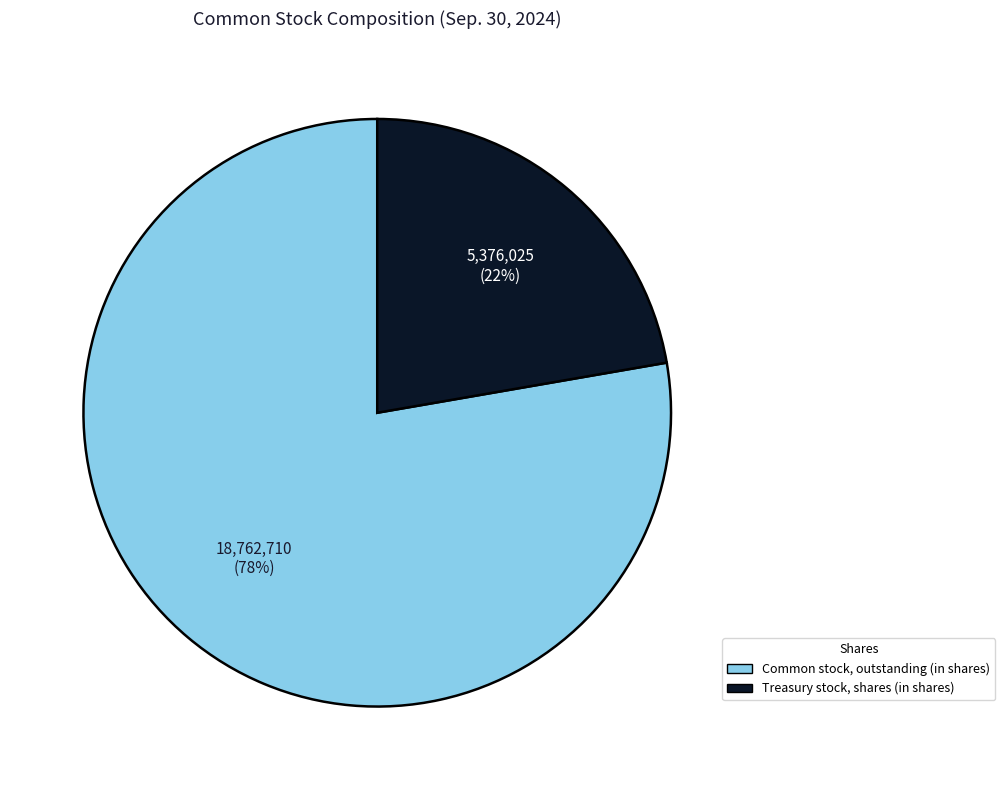

Which category has the biggest portion of the pie?

Common stock, outstanding (in shares)